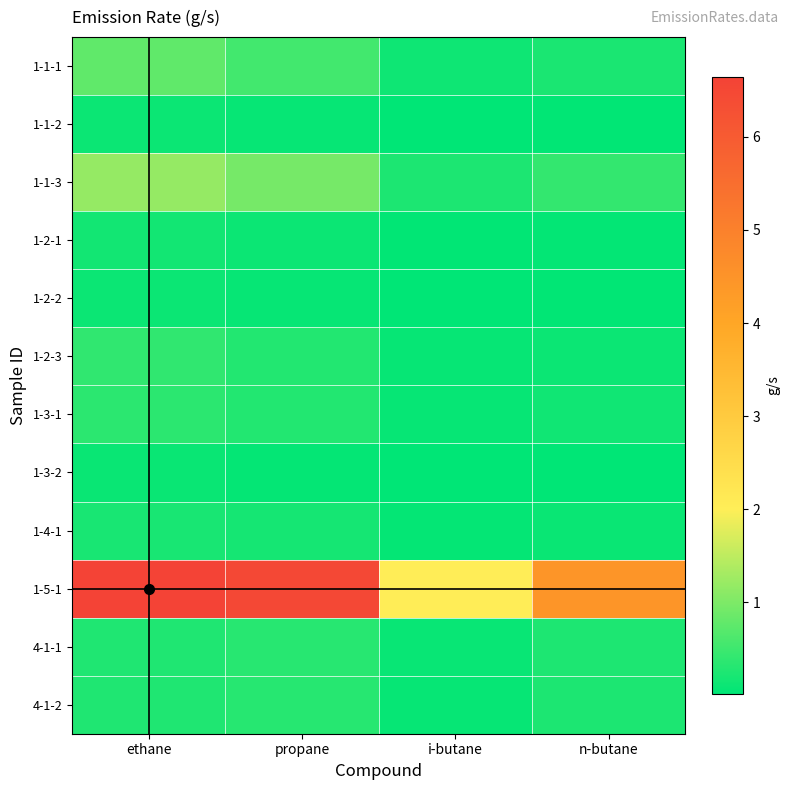

At which category does the chart reach its minimum across all series?

i-butane